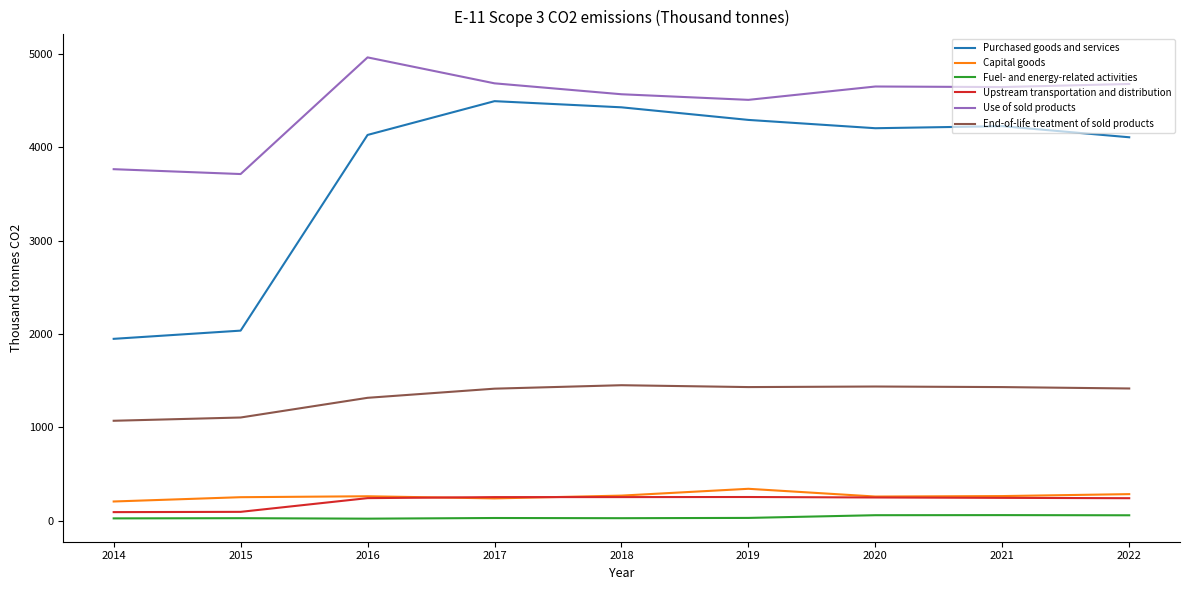

What is the approximate value of Upstream transportation and distribution at 2020?

249.0